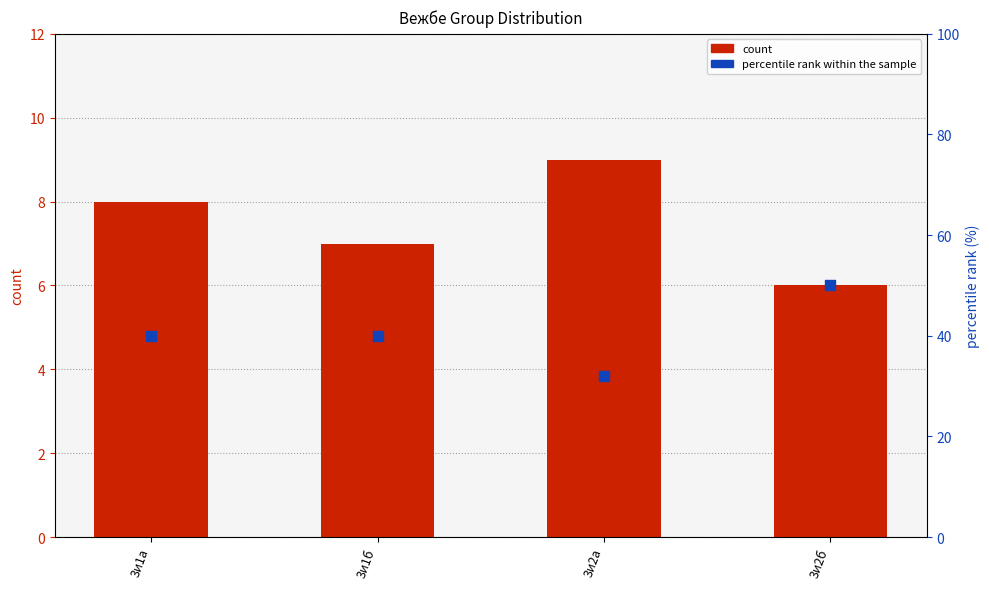

What is the total value across all series at 3и2а?

41